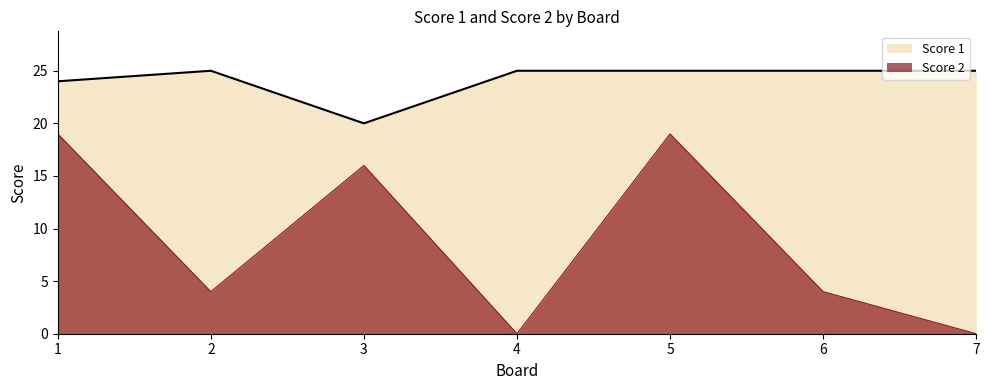

Which series has the widest spread of values?

Score 2